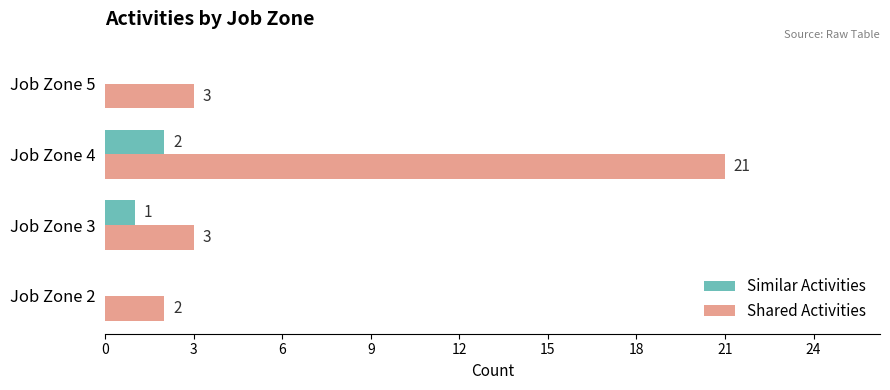

The Shared Activities series shows 3 at Job Zone 3. True or false?

True